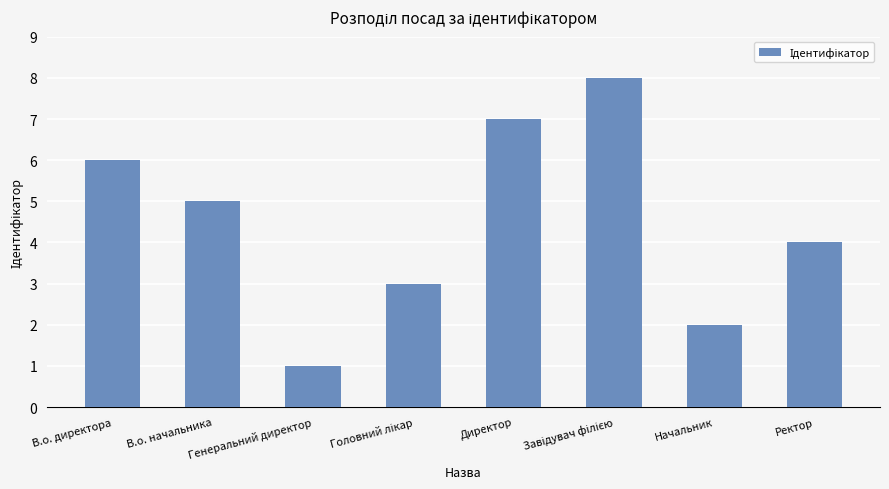

What is the label of the 8th bar from the right?

В.о. директора